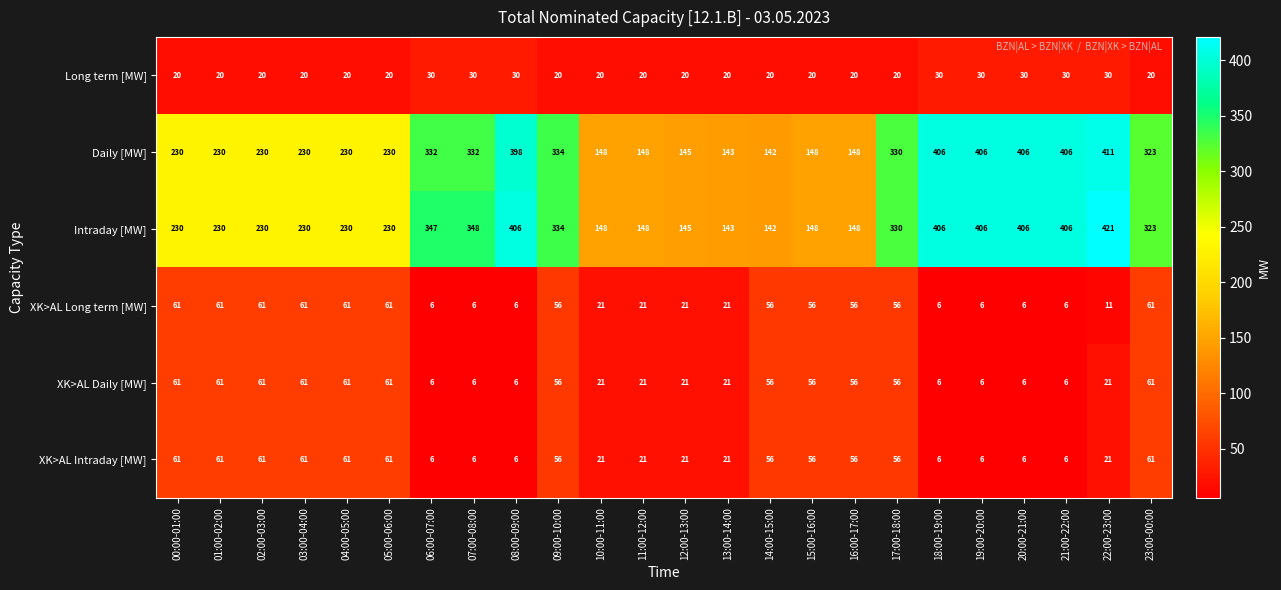

What is the total value across all series at 04:00-05:00?

663